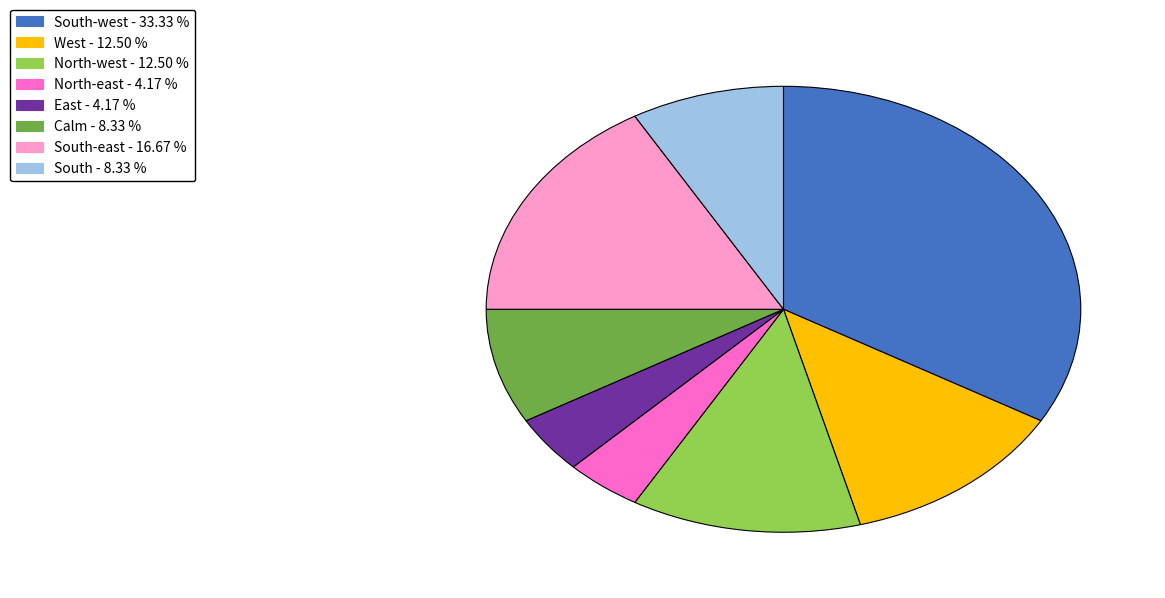

Is the sum of East - 4.17 % and North-east - 4.17 % greater than half?

No